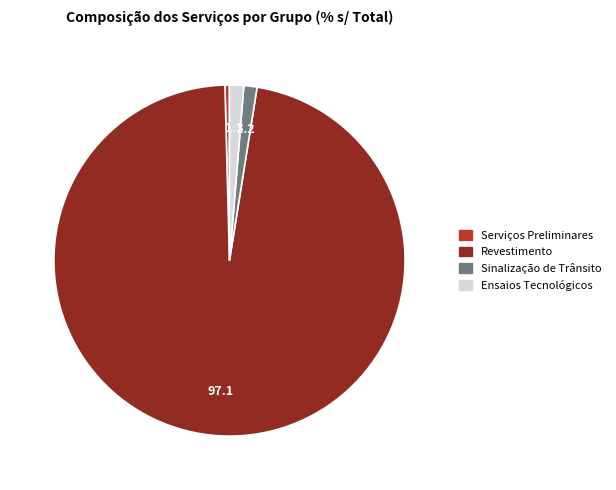

Is there a majority slice in this chart?

Yes